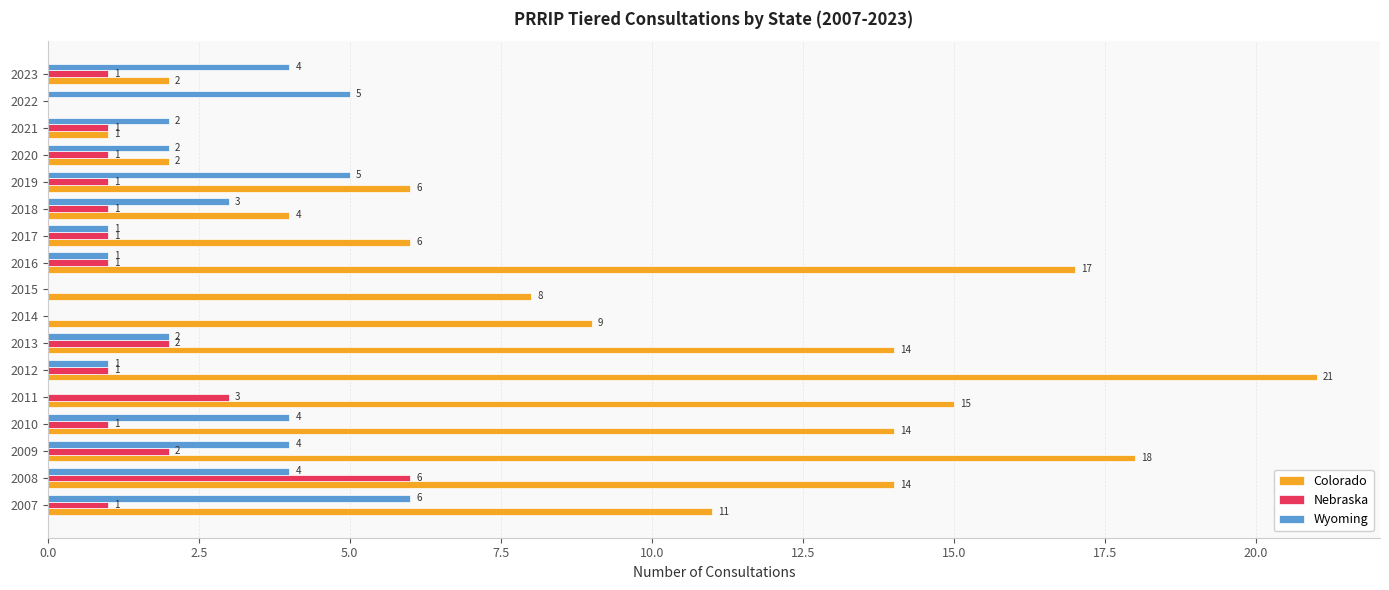

The Nebraska series shows 1 at 2010. True or false?

True